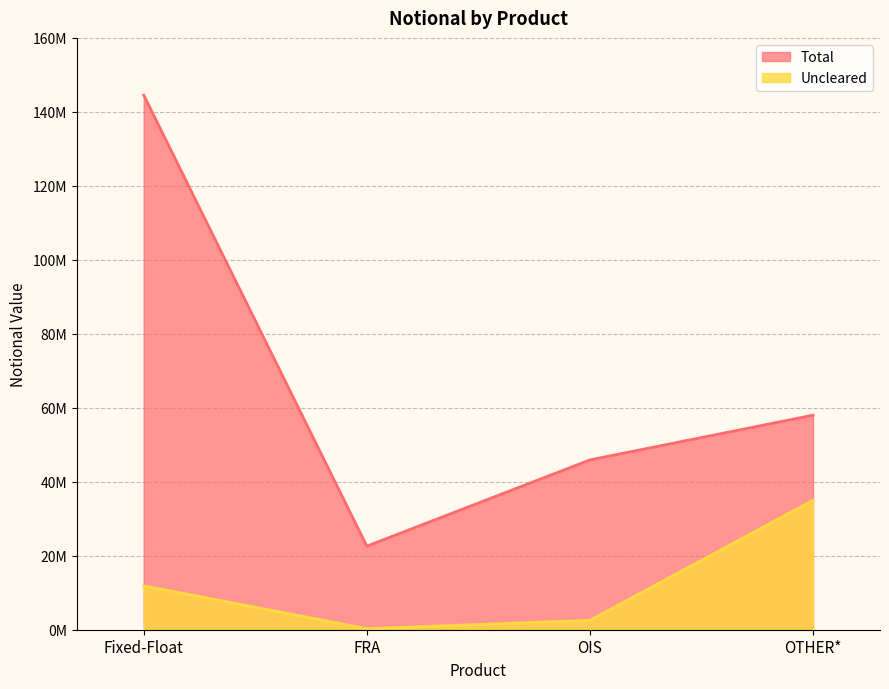

True or false: Uncleared has a value of 6483642 at Fixed-Float.

False